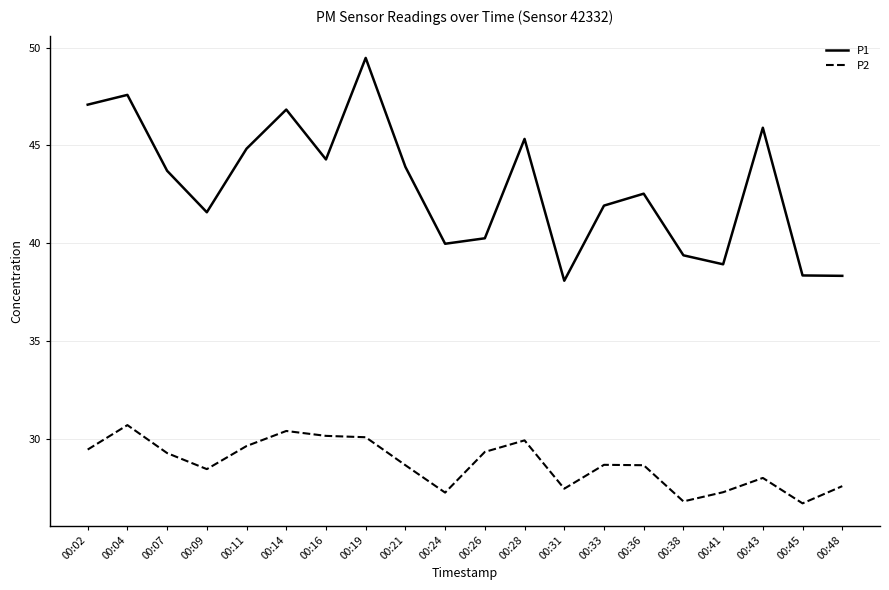

What is the maximum value shown in the chart?

49.5